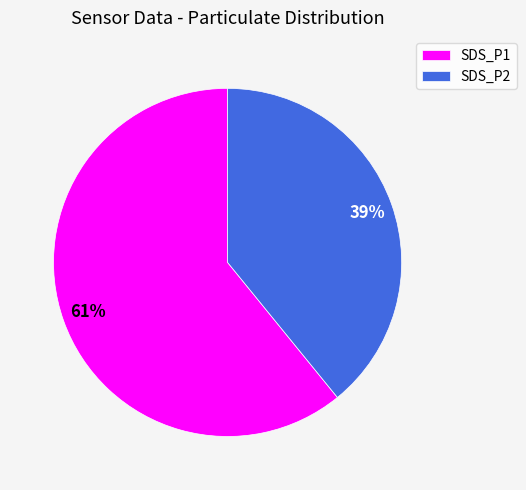

What is the largest slice in the pie chart?

SDS_P1